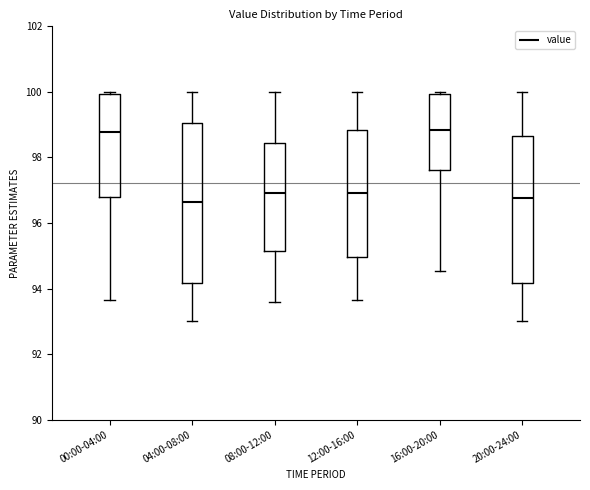

Reading left to right, read every box against the y-axis: the position of its median line, the range the box covers, and the ends of its whiskers. The values are not printed on the chart, so give them approximately, as read against the axis.

00:00-04:00: median 98.8, box 96.8 to 100.0, whiskers 93.6 to 100.0 (just above the box's upper edge)
04:00-08:00: median 96.6, box 94.2 to 99.0, whiskers 93.0 to 100.0
08:00-12:00: median 97.0, box 95.2 to 98.4, whiskers 93.6 to 100.0
12:00-16:00: median 97.0, box 95.0 to 98.8, whiskers 93.6 to 100.0
16:00-20:00: median 98.8, box 97.6 to 100.0, whiskers 94.6 to 100.0 (just above the box's upper edge)
20:00-24:00: median 96.8, box 94.2 to 98.6, whiskers 93.0 to 100.0